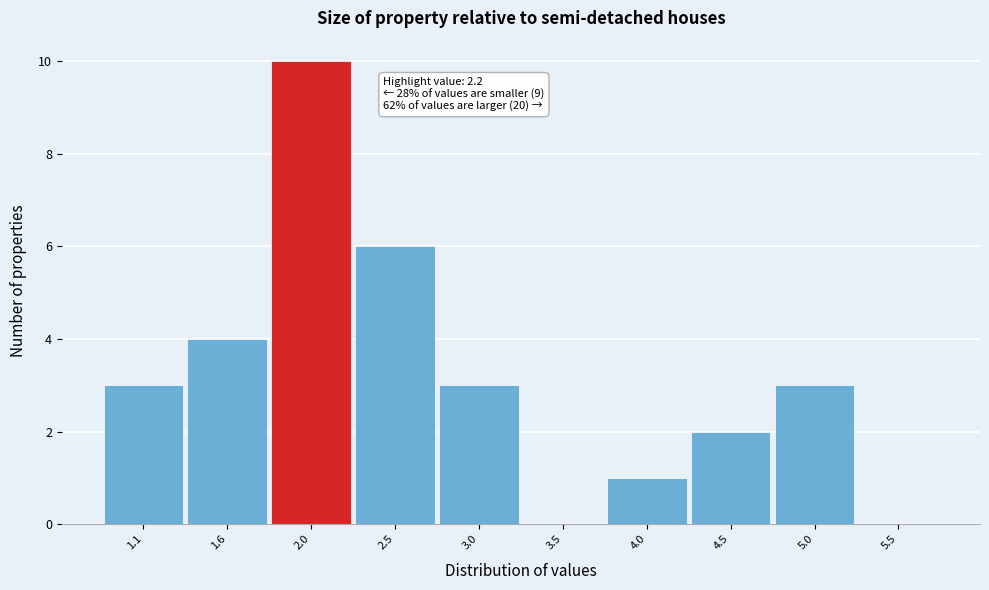

Reading right to left, list all the values displayed in this chart.

5.5=0	5.0=3	4.5=2	4.0=1	3.5=0	3.0=3	2.5=6	2.0=10	1.6=4	1.1=3